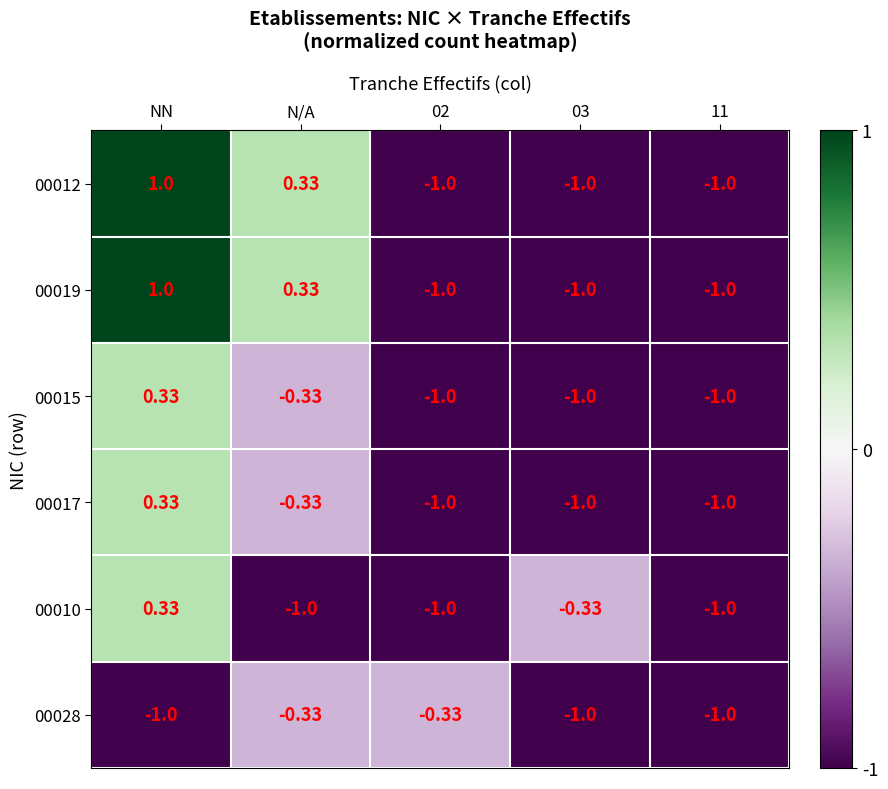

Which category has the highest value in the 00017 series?

NN